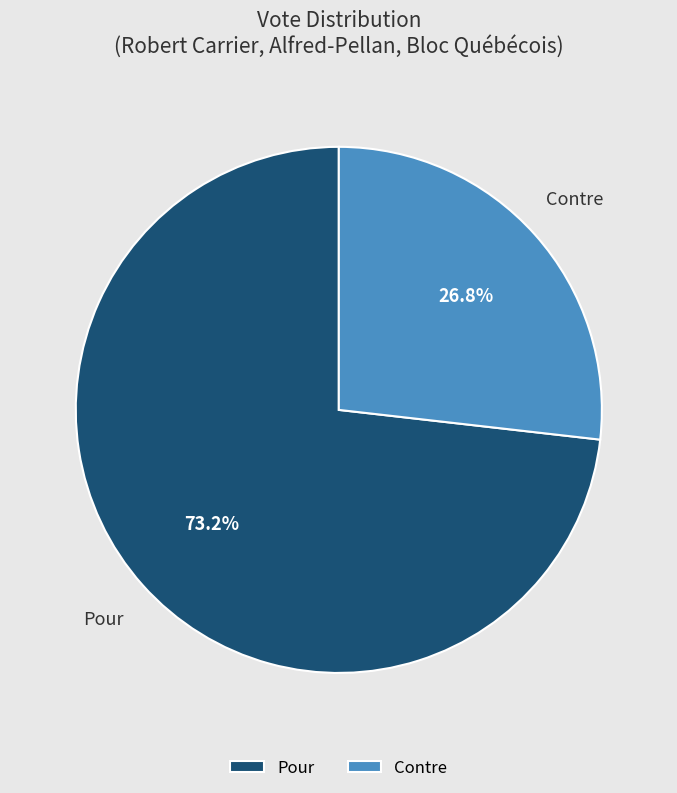

To the nearest percent, what is the average slice percentage?

50%